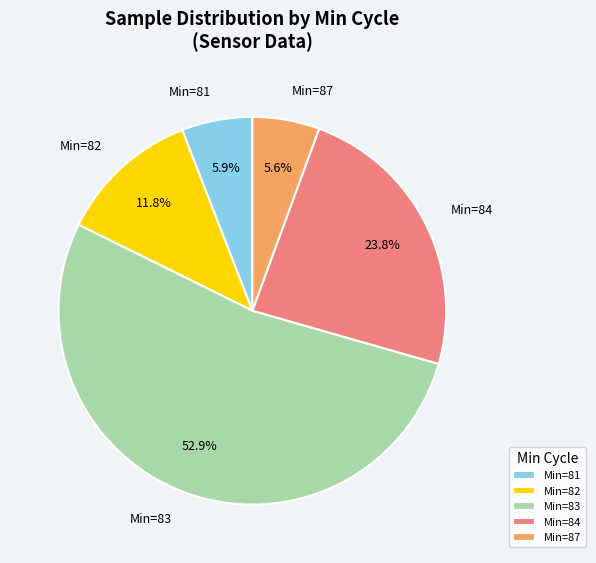

What percentage is NOT represented by Min=87?

94.4%